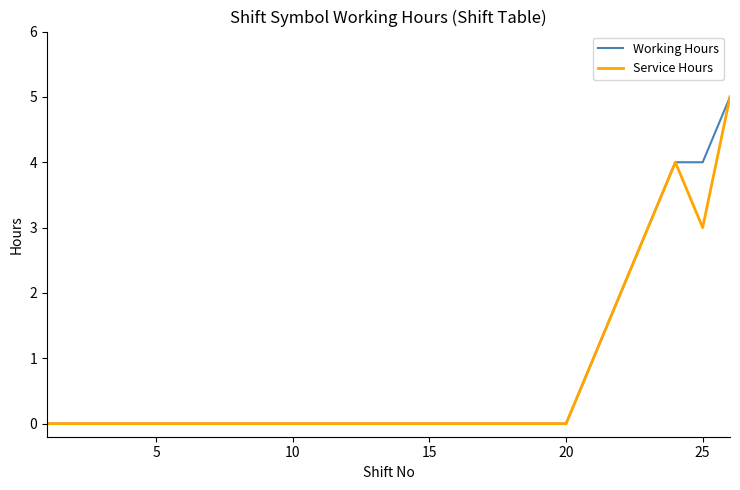

What is the maximum value for Working Hours?

5